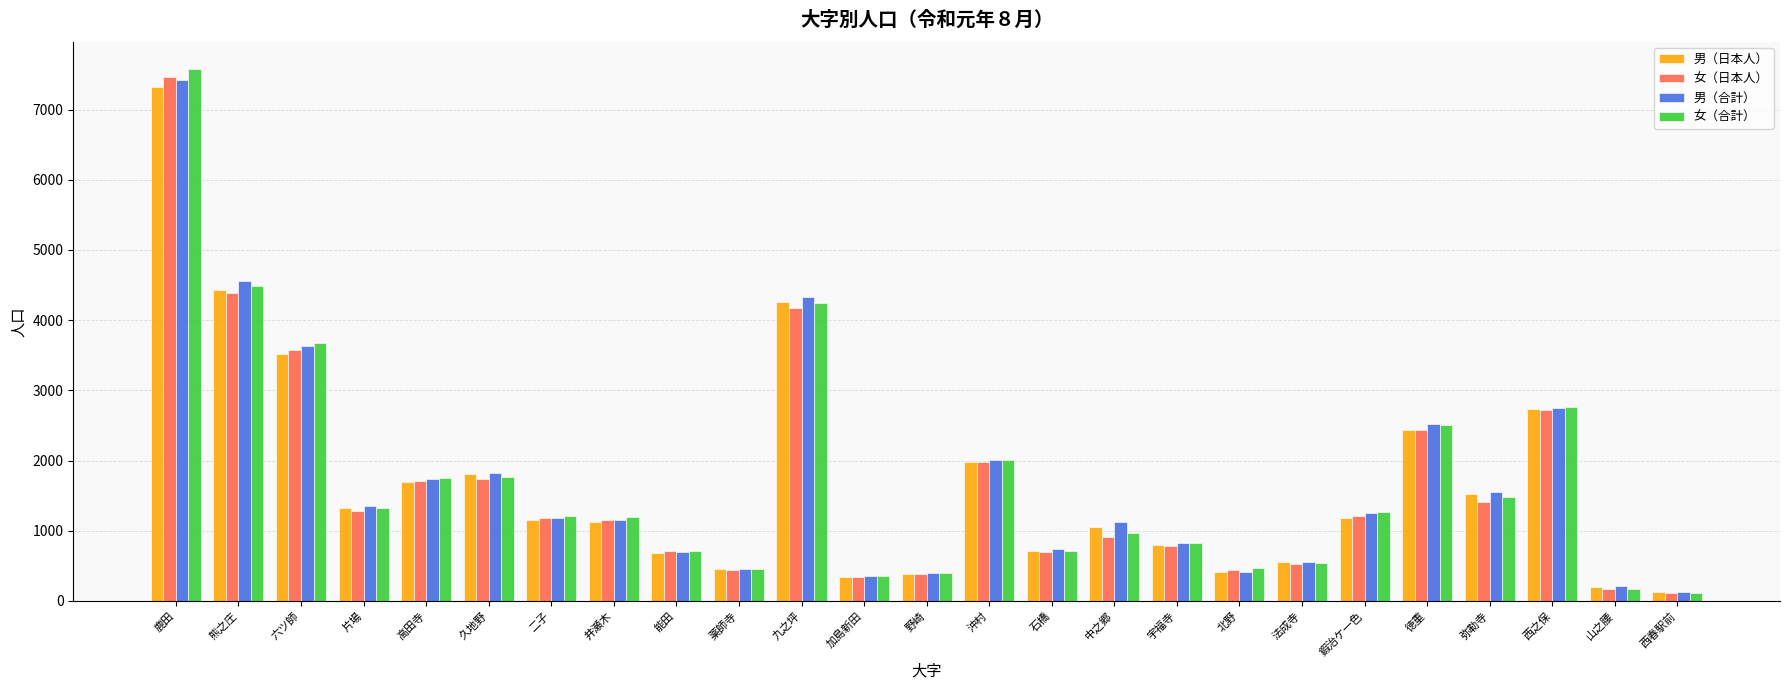

Read the 女（合計） value at 九之坪, to the nearest 10.

4250